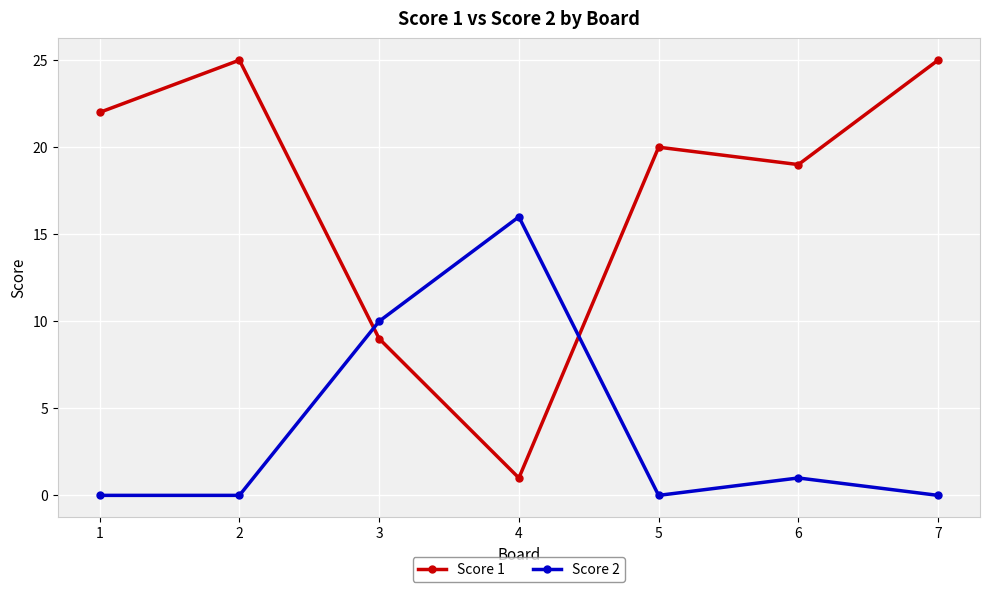

List the series in order of their overall mean, highest first.

Score 1, Score 2